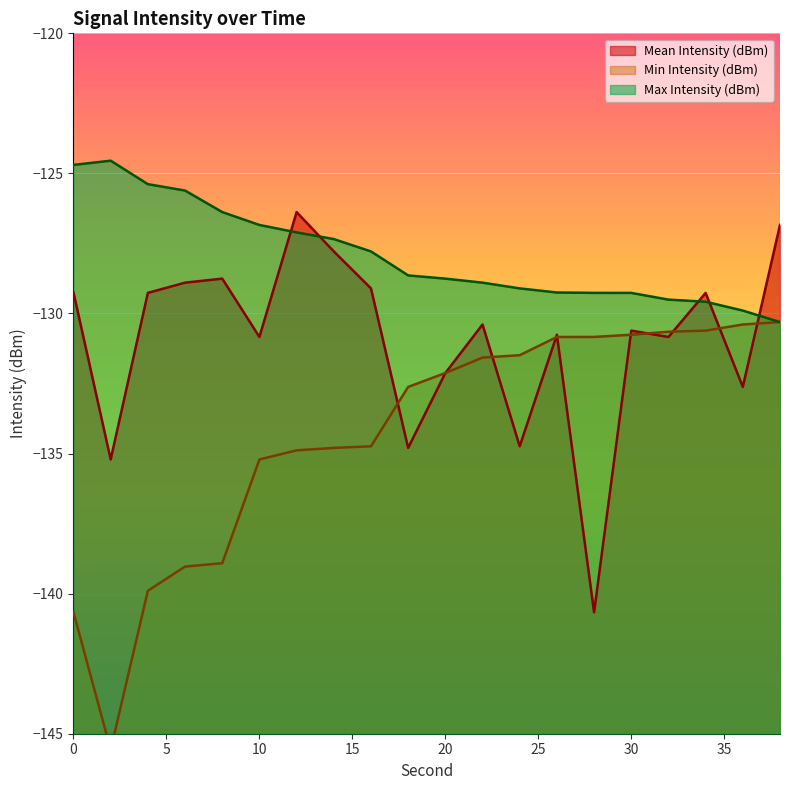

Which series ends up on top after the final intersection of Mean Intensity (dBm) and Min Intensity (dBm)?

Mean Intensity (dBm)